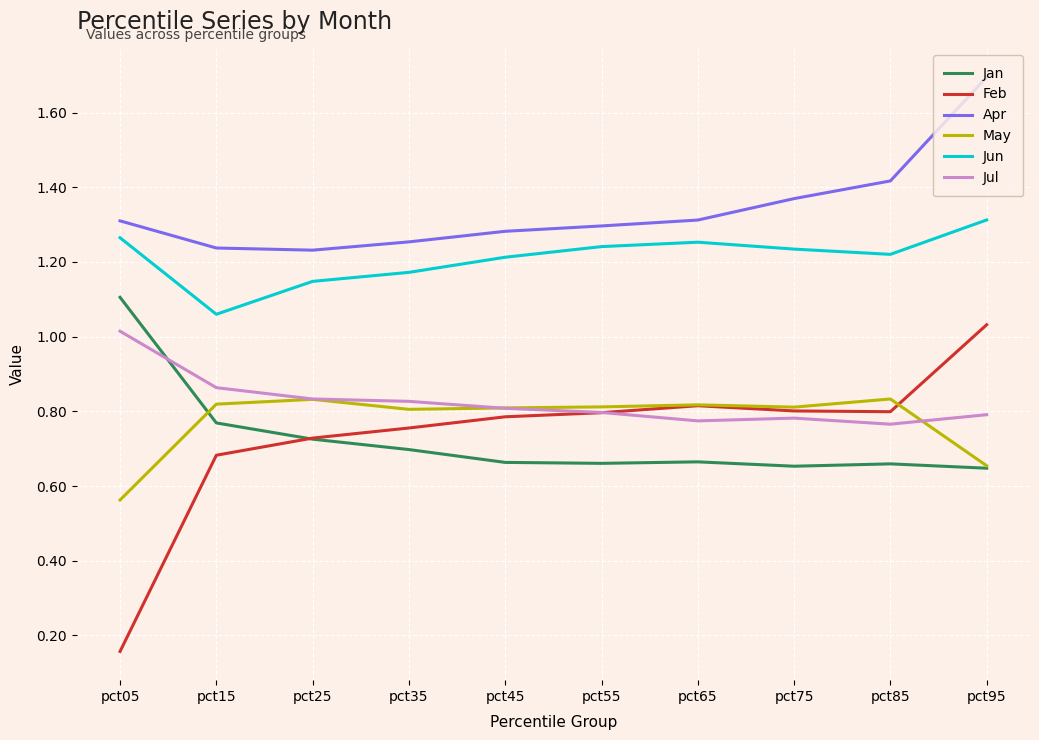

Which series has the largest total across all categories?

Apr